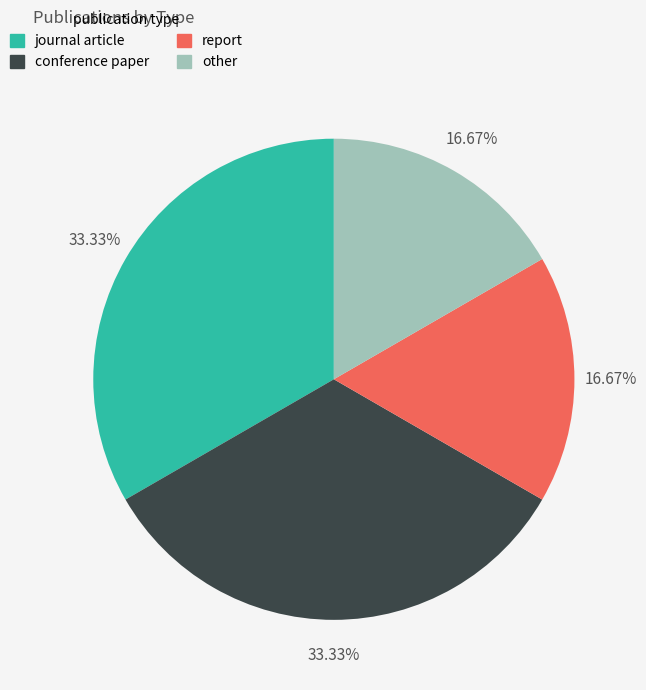

Approximately how many times larger is the value at report compared to other?

1.0